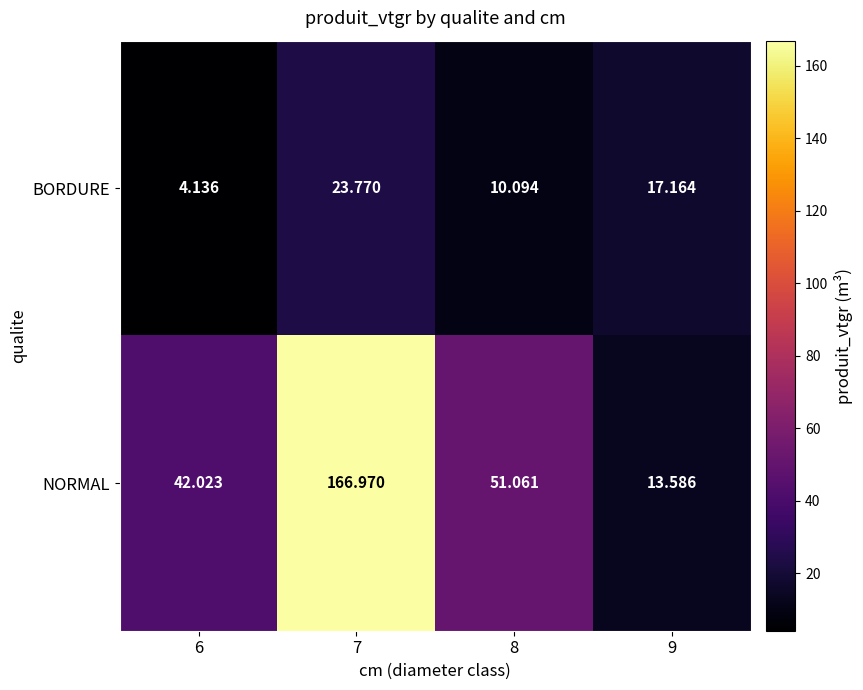

Count the number of categories in the chart.

4